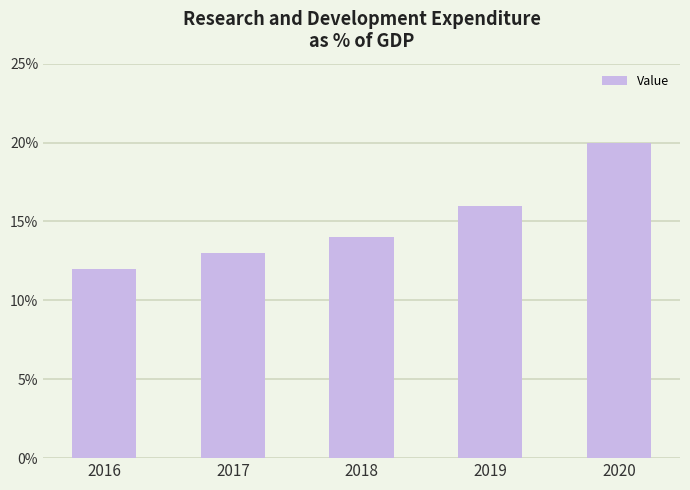

Does the chart contain any negative values?

No